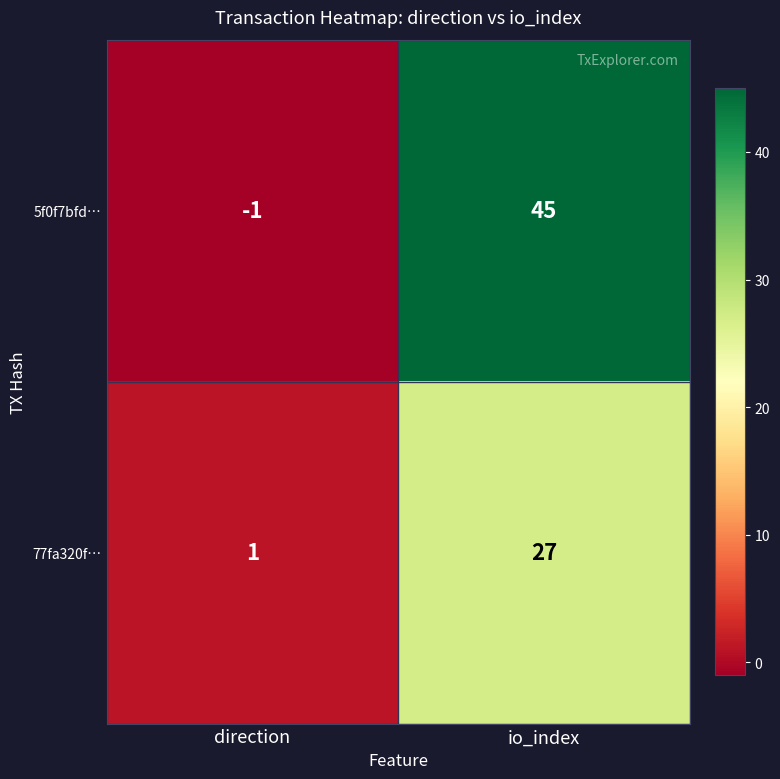

What is the greatest value displayed?

45